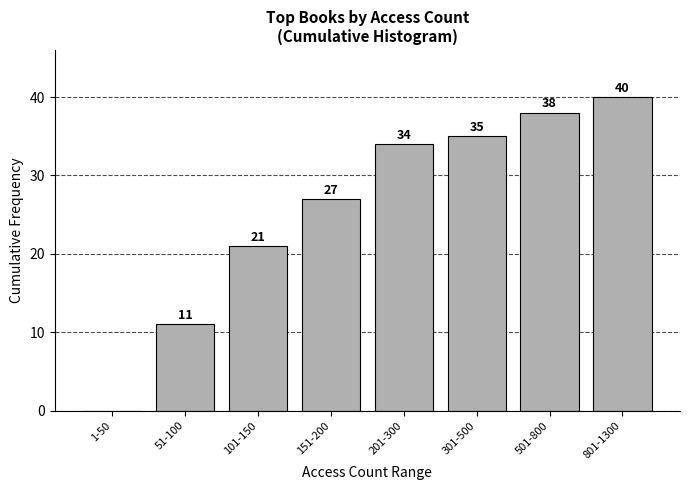

Reading left to right, what are all the values shown in this chart?

1-50=0	51-100=11	101-150=21	151-200=27	201-300=34	301-500=35	501-800=38	801-1300=40